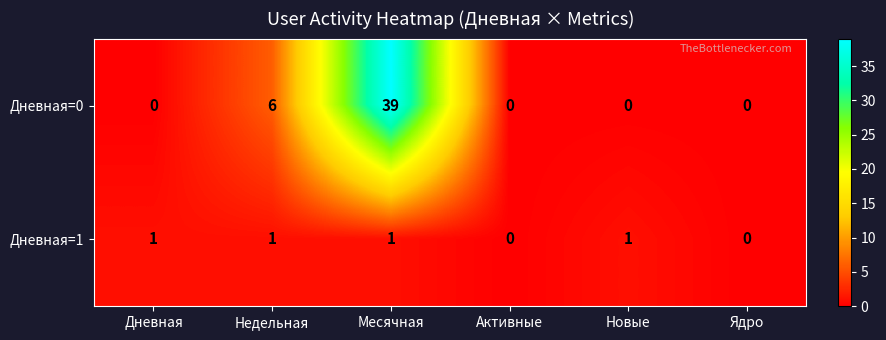

At which category is the sum across all series the highest?

Месячная